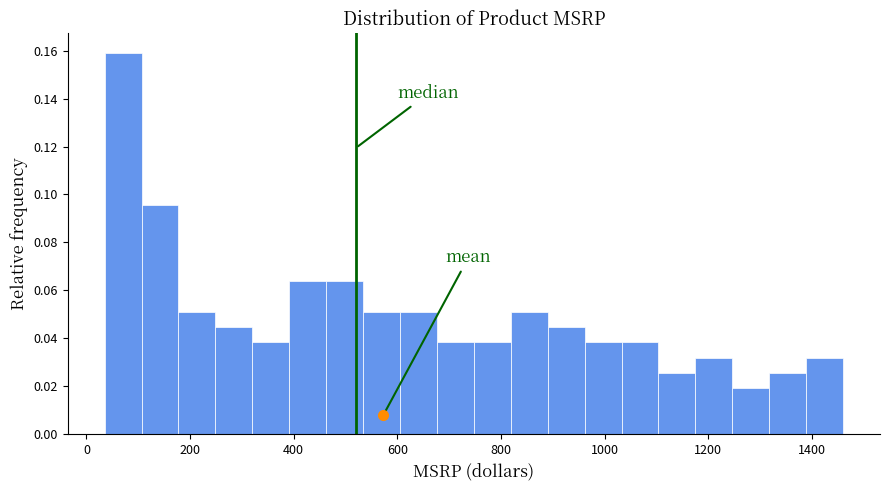

Around what value on the x-axis is the tallest bar? Give the approximate position of its centre, as read against the axis.

80